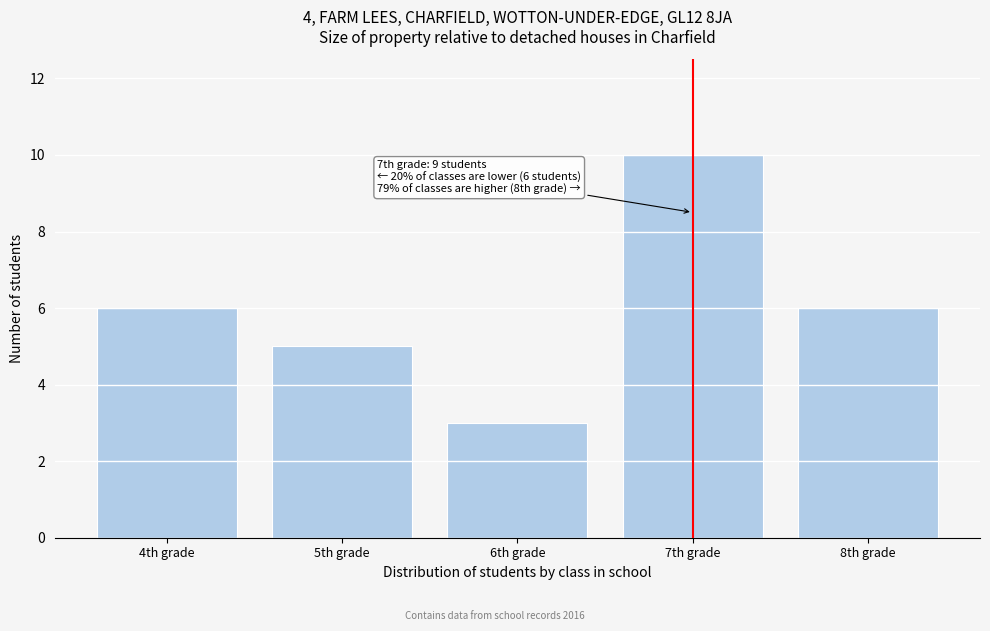

Reading left to right, extract all data points from this chart.

6	5	3	10	6